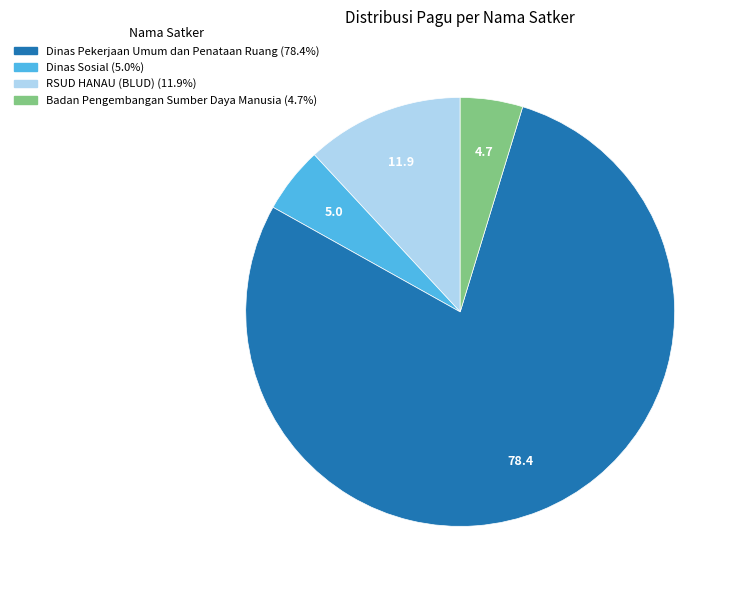

Is there any slice that represents more than half of the pie?

Yes